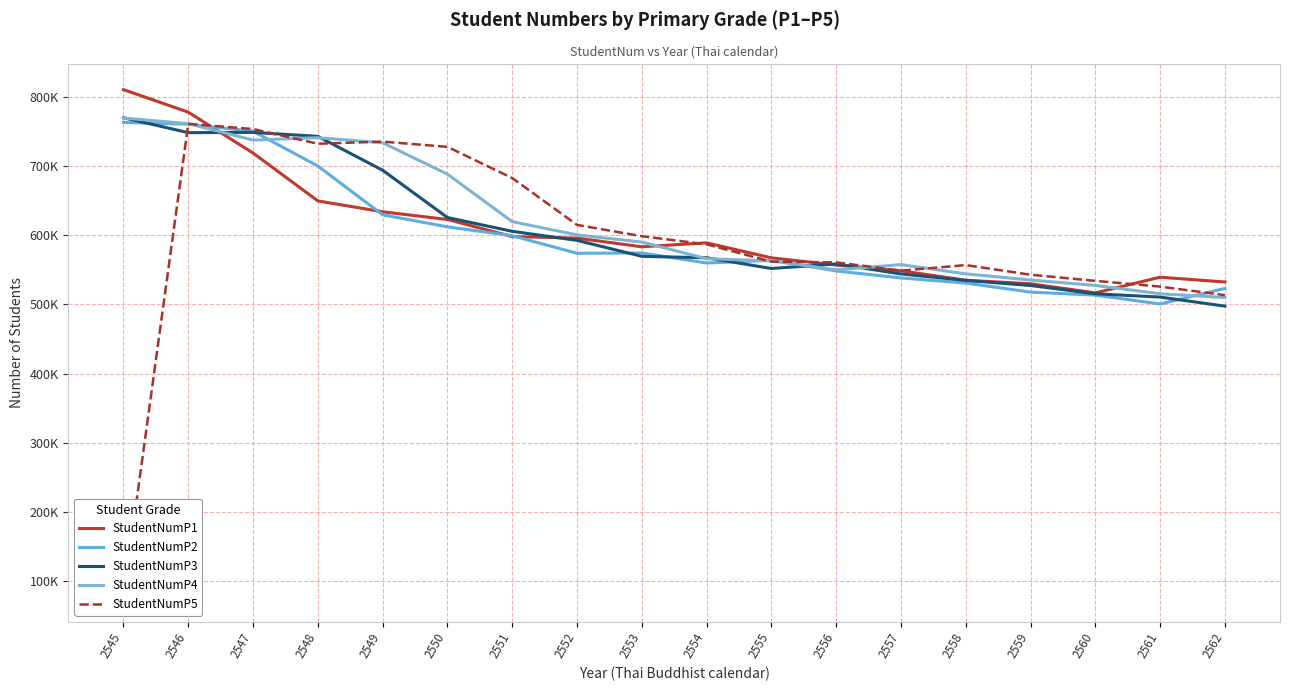

What are all the series names shown in the legend?

StudentNumP1, StudentNumP2, StudentNumP3, StudentNumP4, StudentNumP5